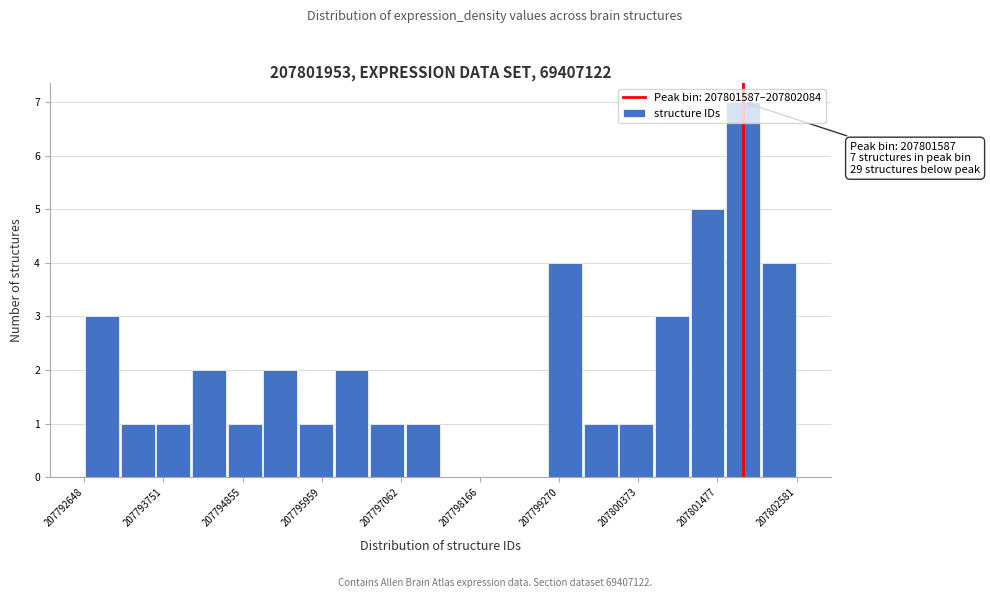

Around what value on the x-axis is the tallest bar? Give the approximate position of its centre, as read against the axis.

207801800